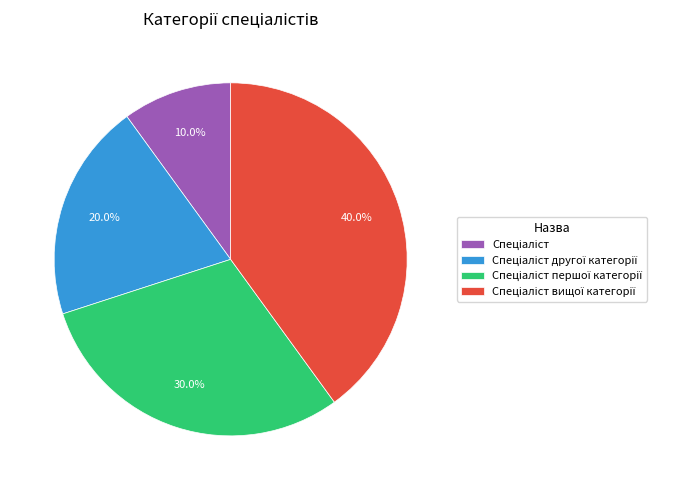

Is there any slice that represents more than half of the pie?

No